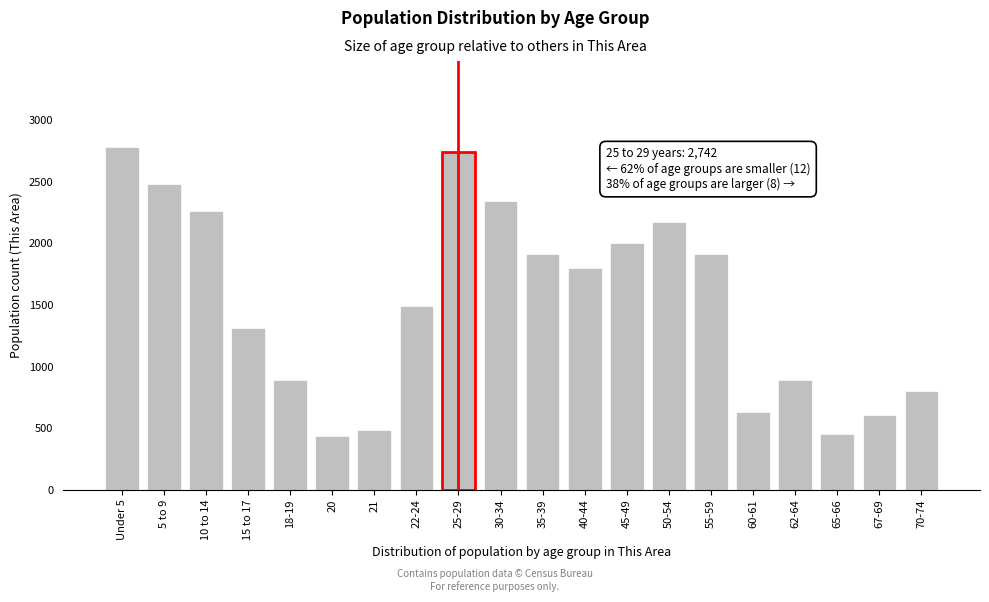

What is the minimum value shown in the chart?

438